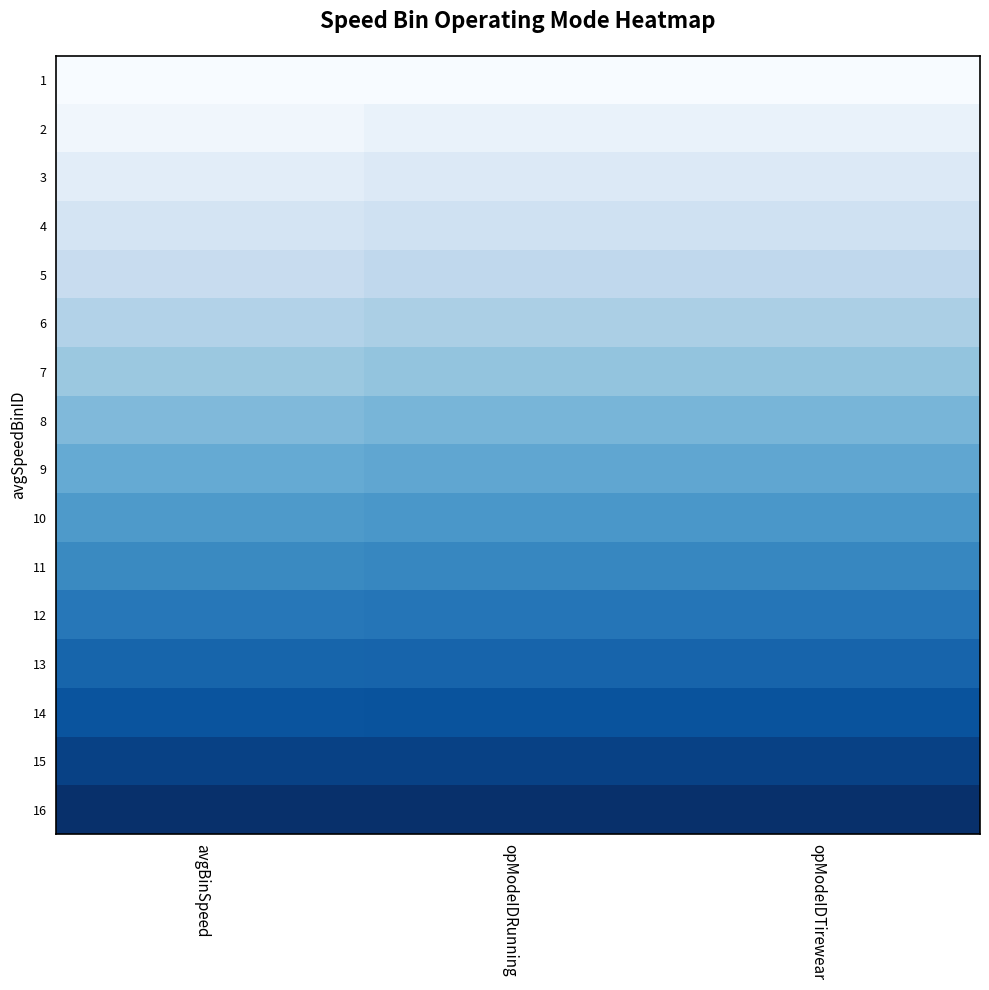

How many data points does each series have?

3